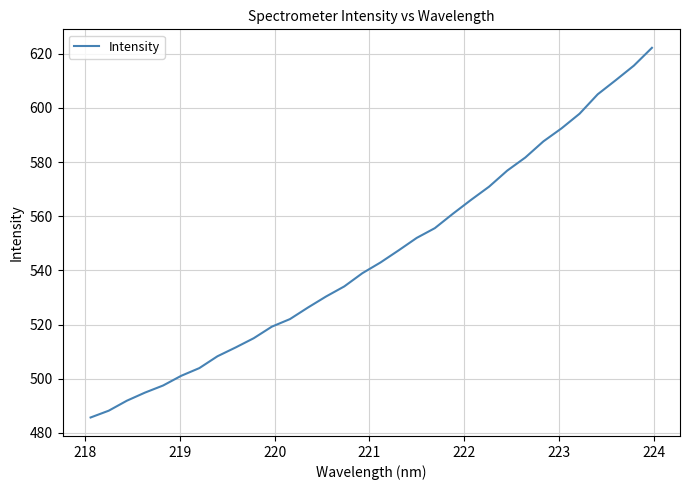

How many values are below 542?

16